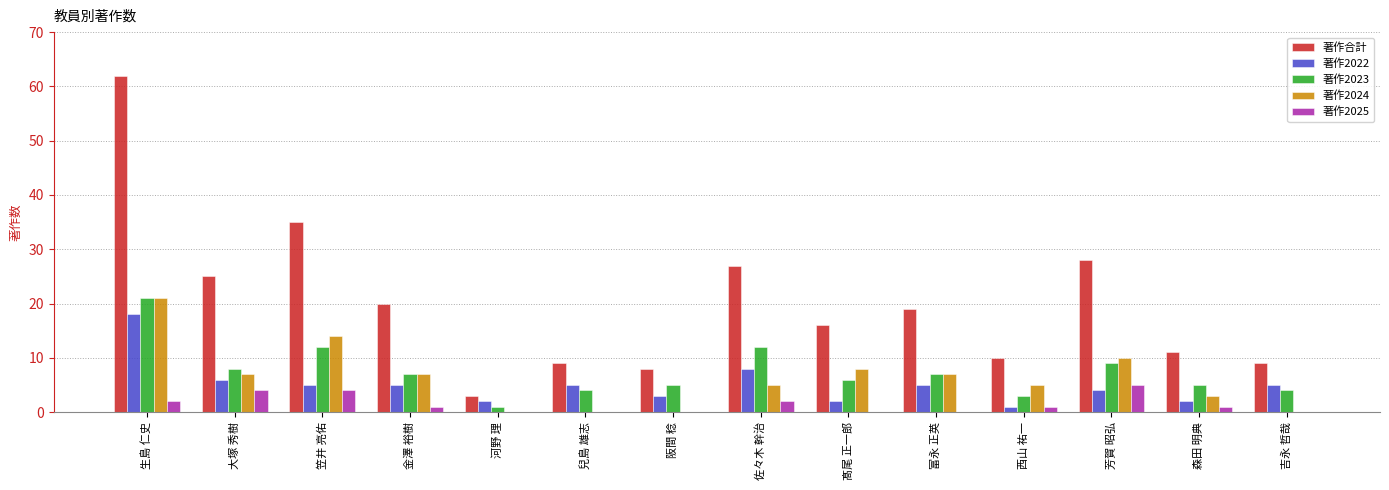

How many groups of bars are there?

14